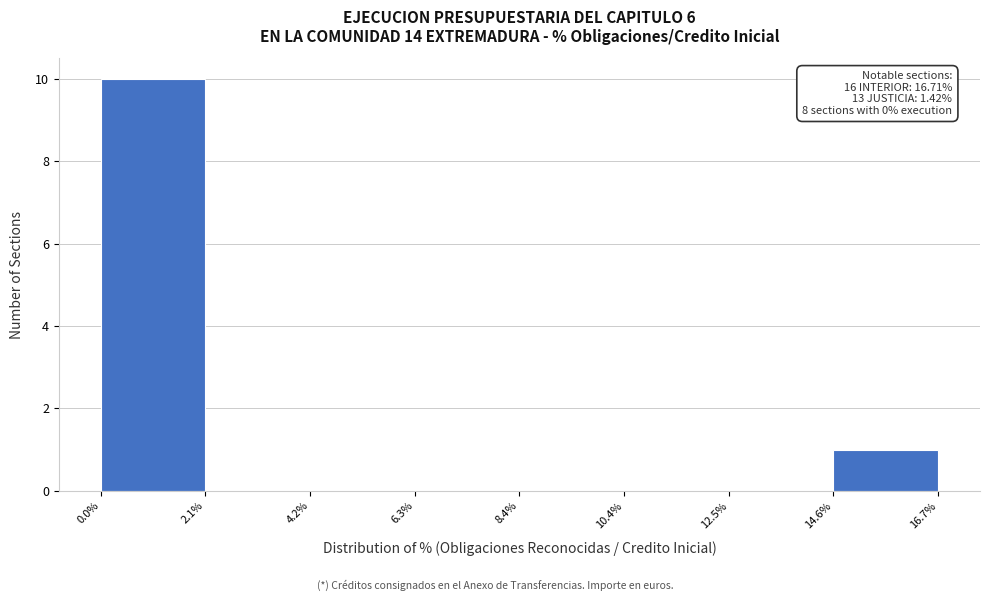

Which range on the x-axis has the tallest bar?

0.0% to 2.1%